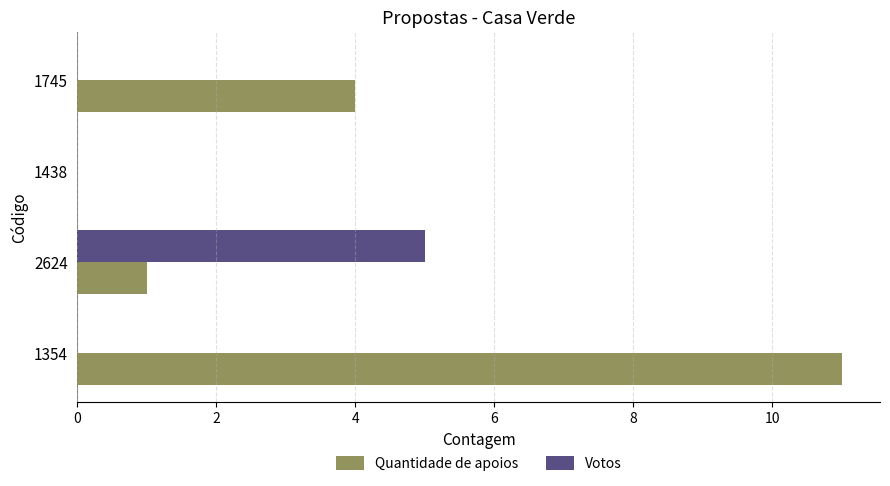

Is the value of Quantidade de apoios at 1745 greater than the value of Votos at 1354?

Yes